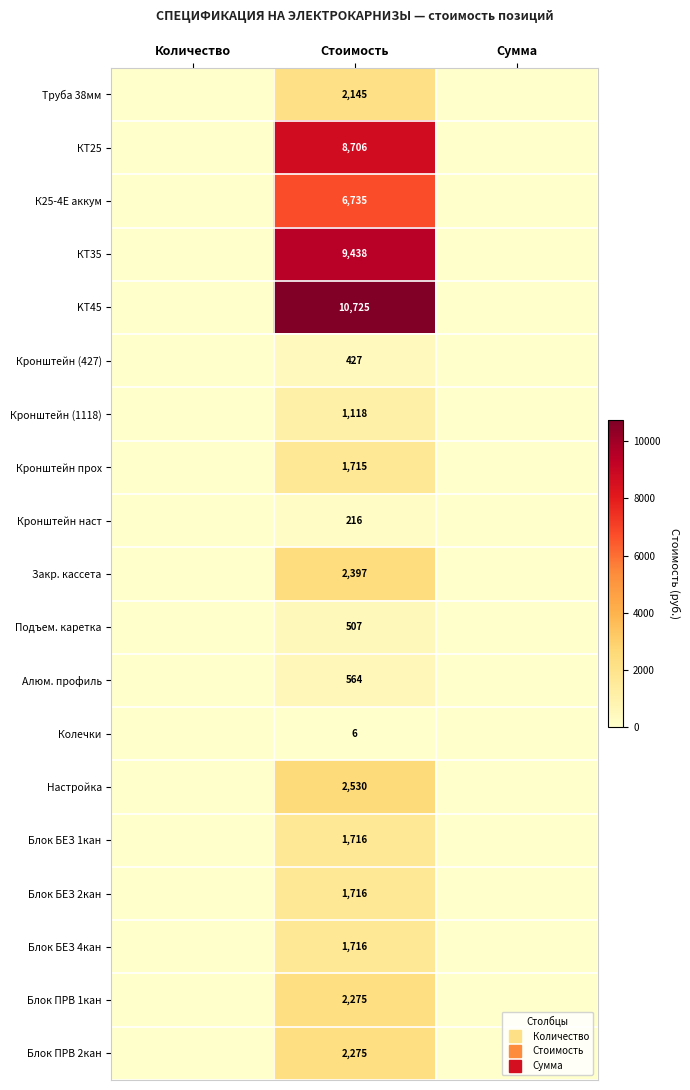

The Блок ПРВ 1кан series shows 2275 at Стоимость. True or false?

True